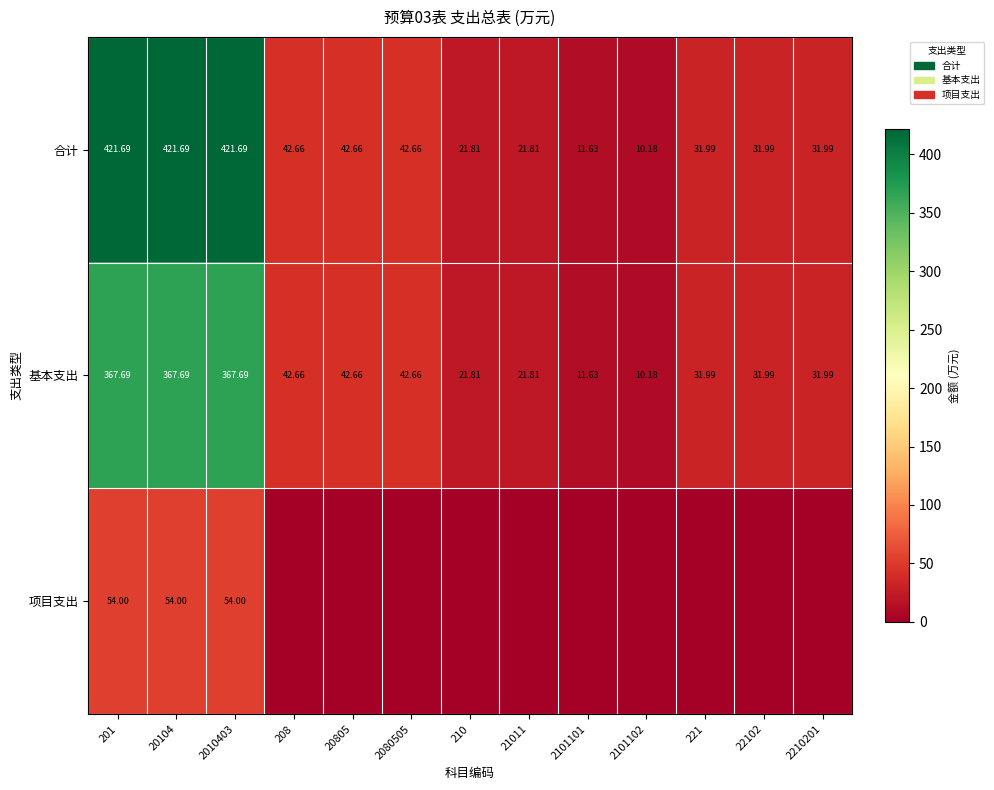

At how many categories does at least one series exceed 375?

3